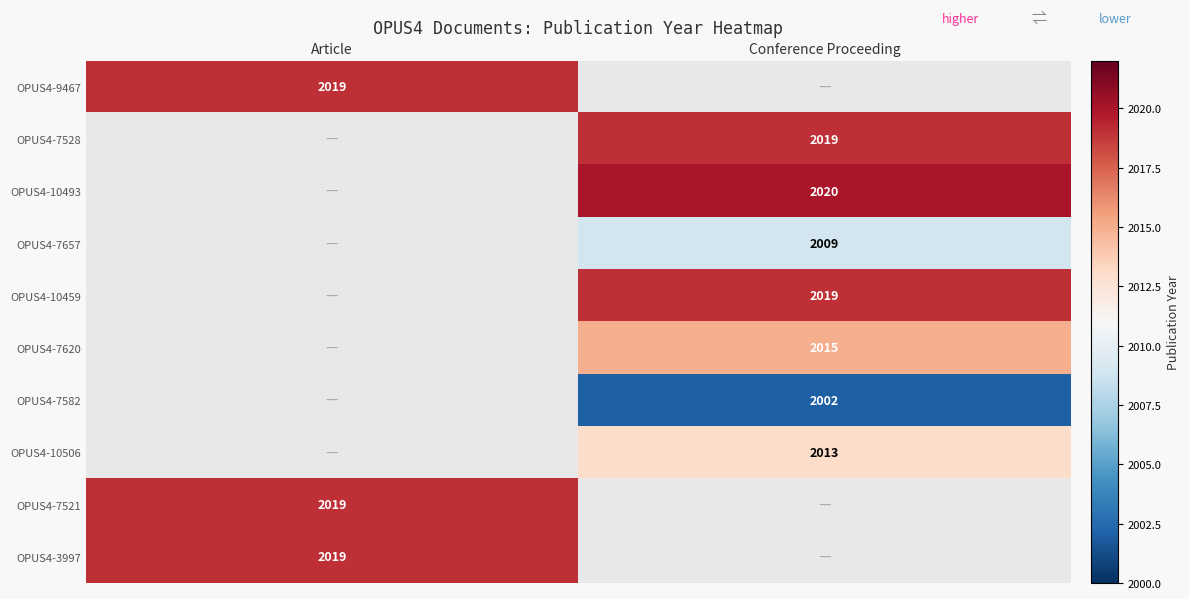

What is the greatest value displayed?

2020.0